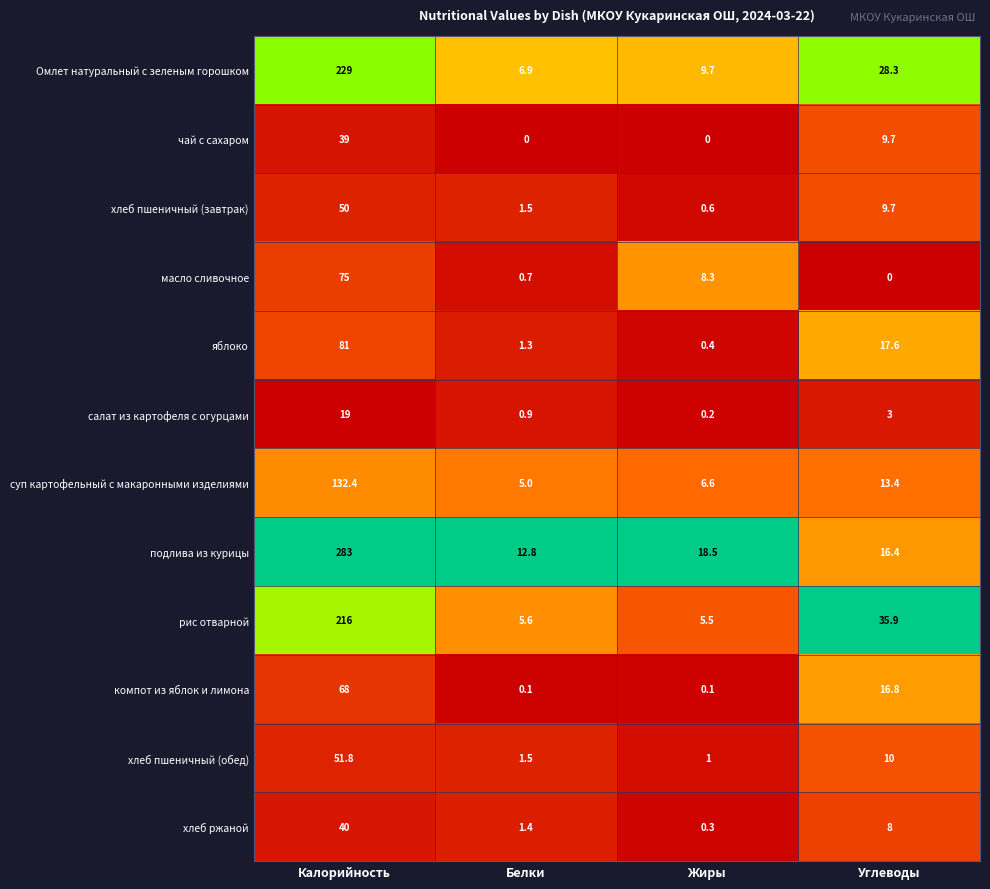

True or false: подлива из курицы has a value of 283.0 at Калорийность.

True